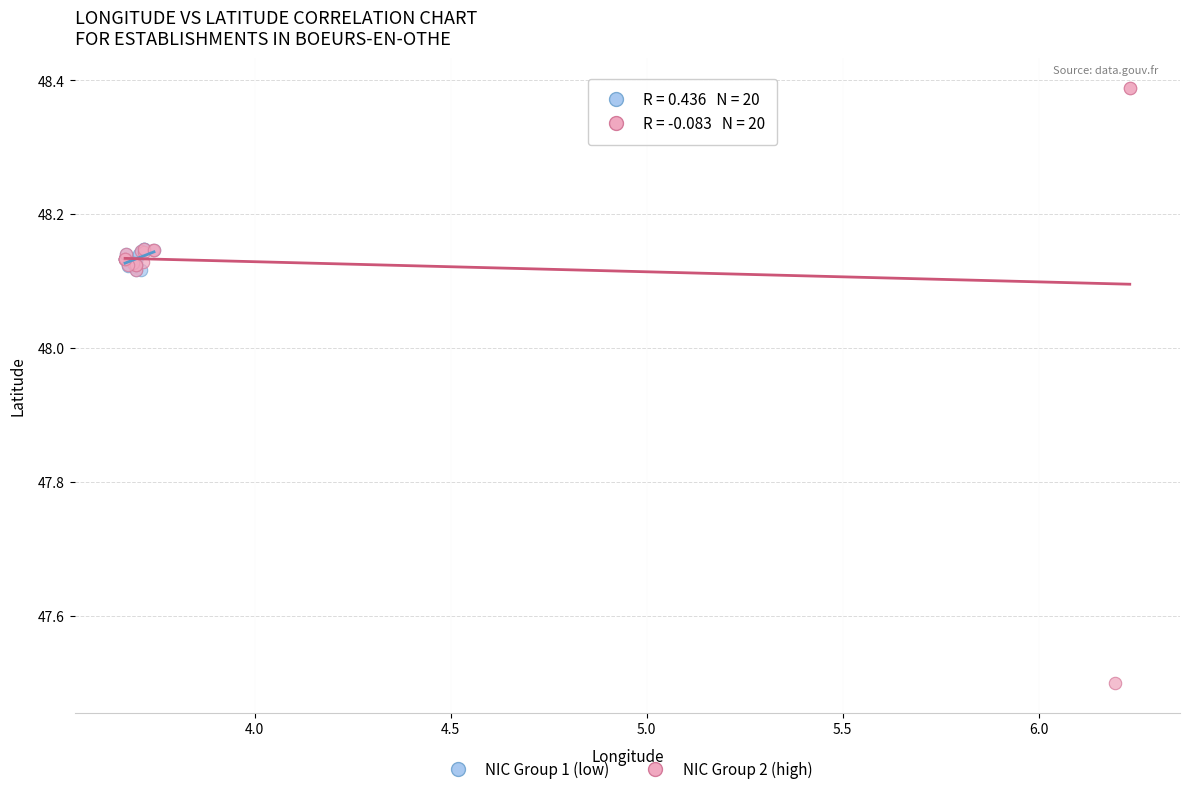

Which series contains the highest Y value?

NIC Group 2 (high)